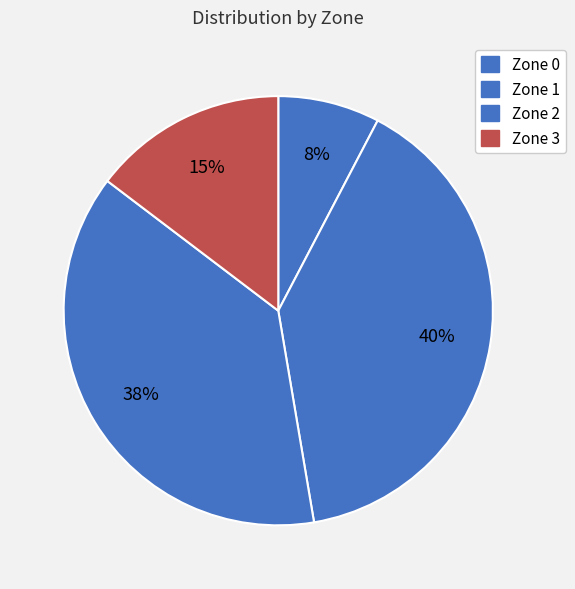

What is the smallest slice in the pie chart?

Zone 0